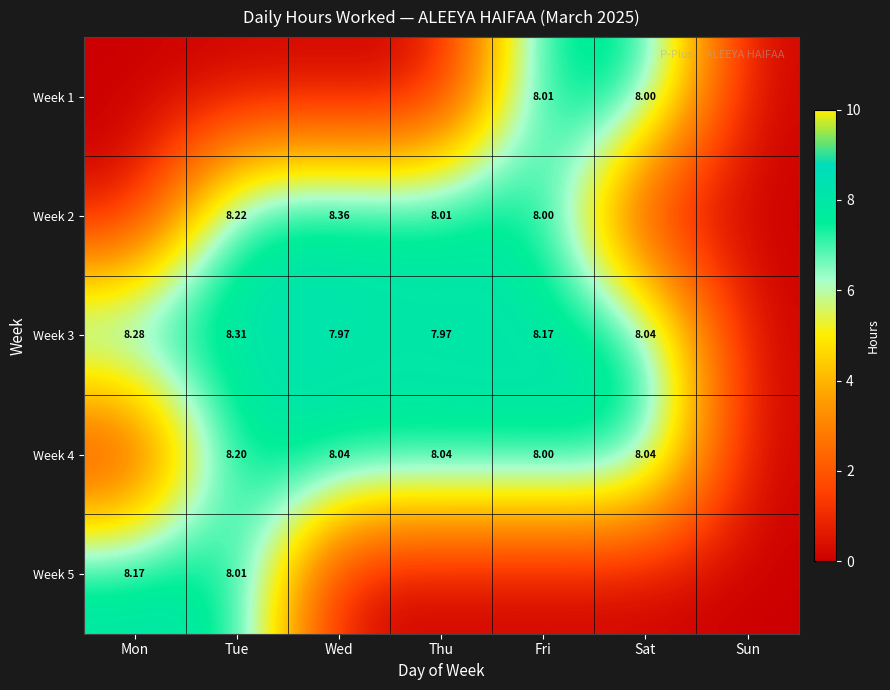

Which label corresponds to the largest value in the chart?

Wed